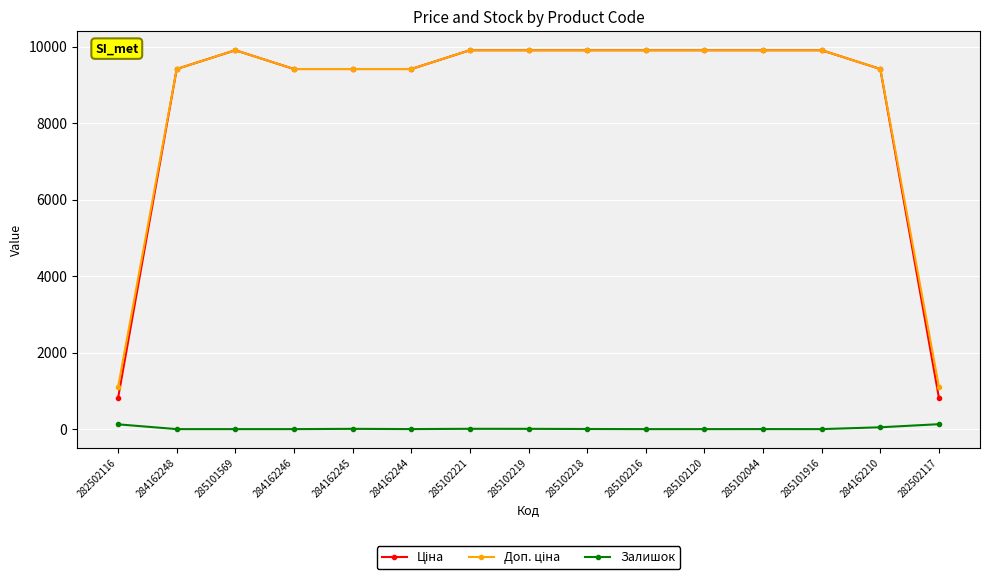

What is the sum of the Залишок values at 282502117 and 284162210?

177.0